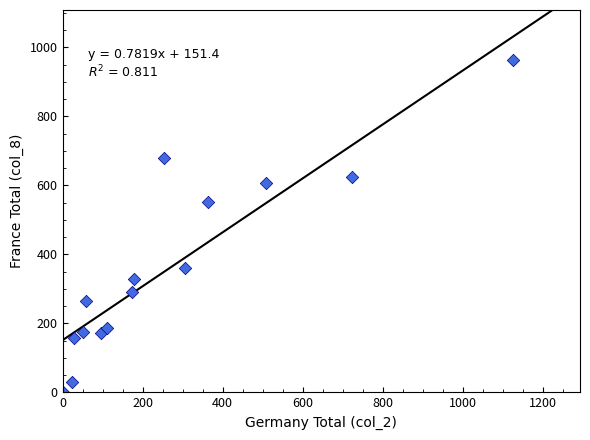

What is the range of Y values (max minus min)?

962